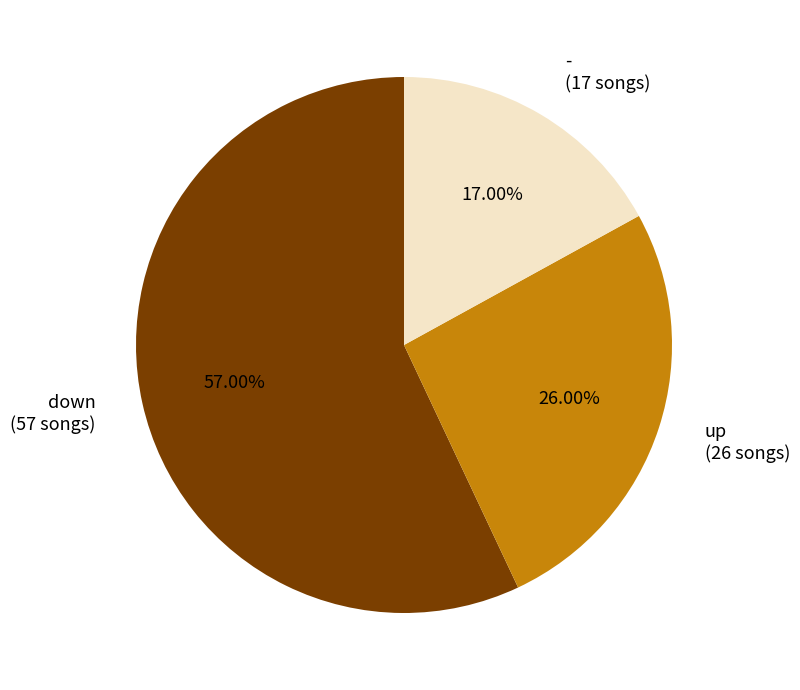

What percentage is the up slice, to the nearest percent?

26%